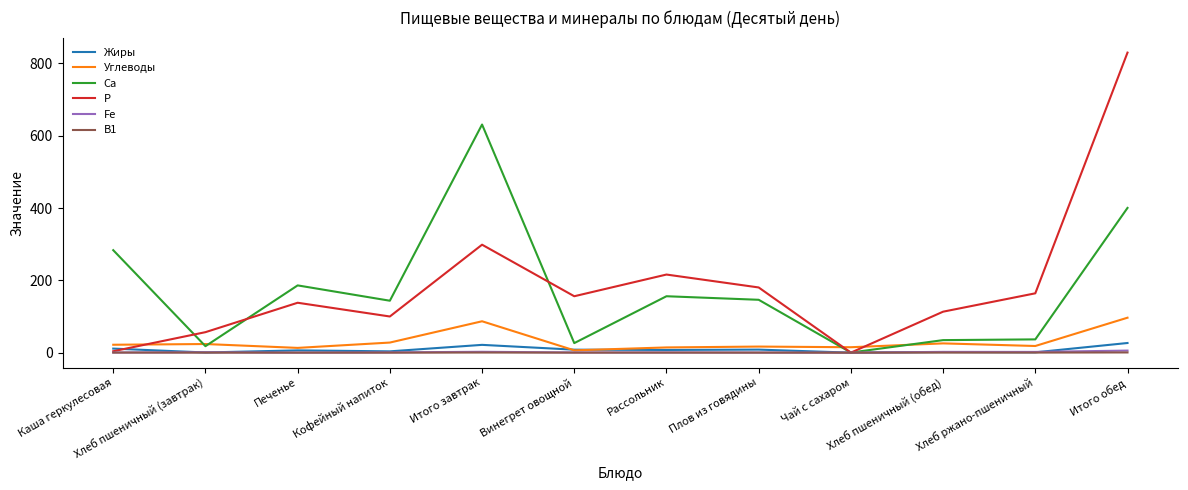

What are all the series names shown in the legend?

Жиры, Углеводы, Са, Р, Fe, В1